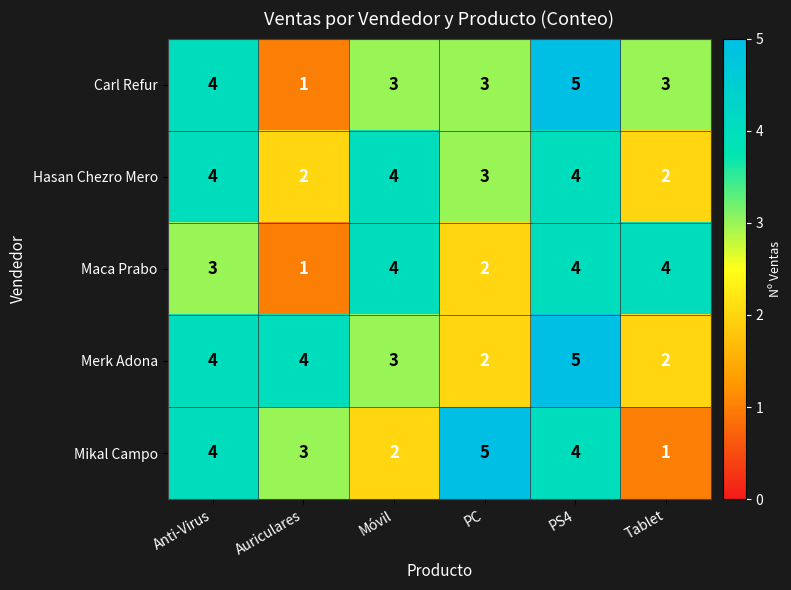

The Hasan Chezro Mero series shows 4 at Anti-Virus. True or false?

True